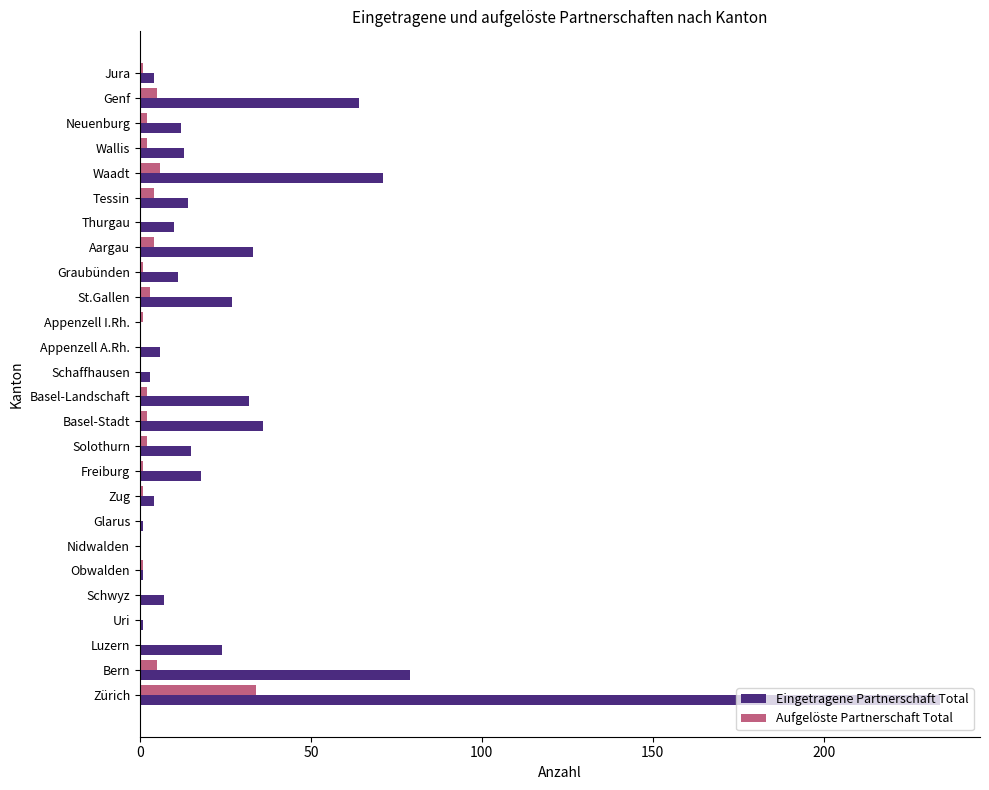

At which label is Eingetragene Partnerschaft Total closest to 117?

Bern